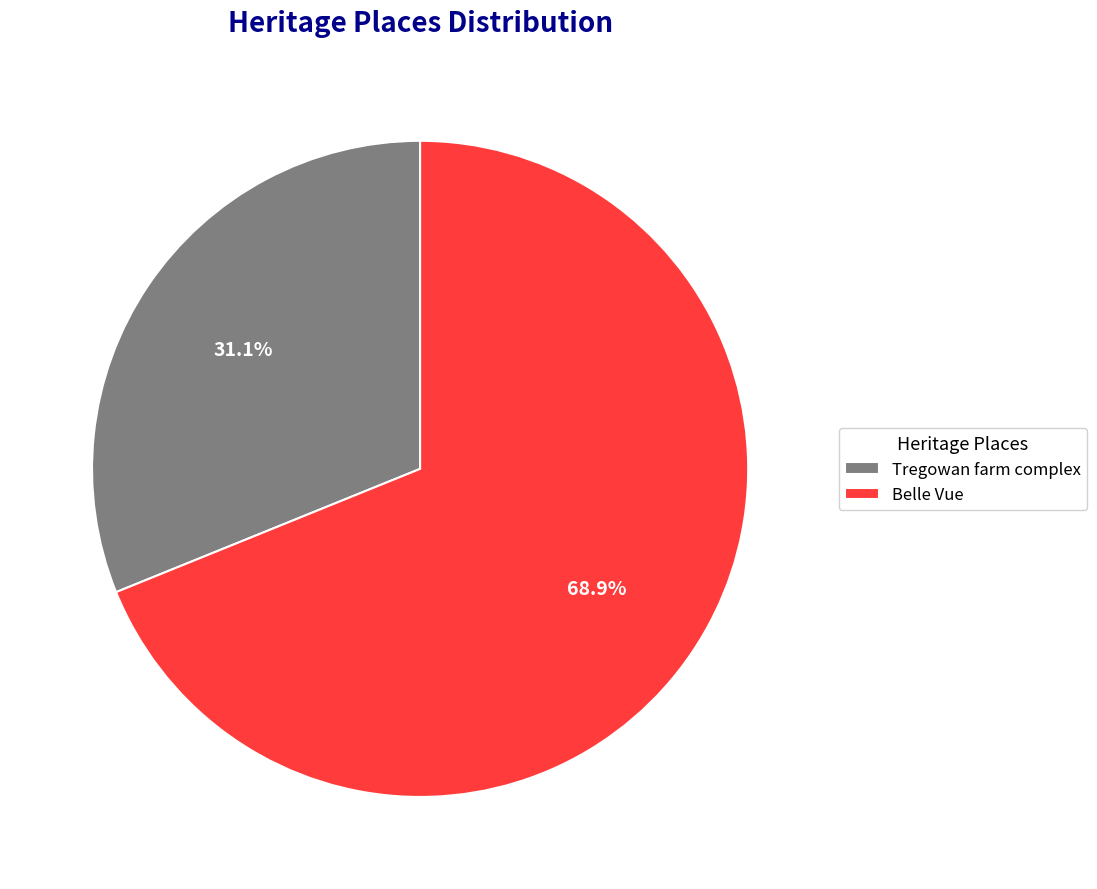

To the nearest percent, what is the difference between the largest and smallest slice percentages?

38%